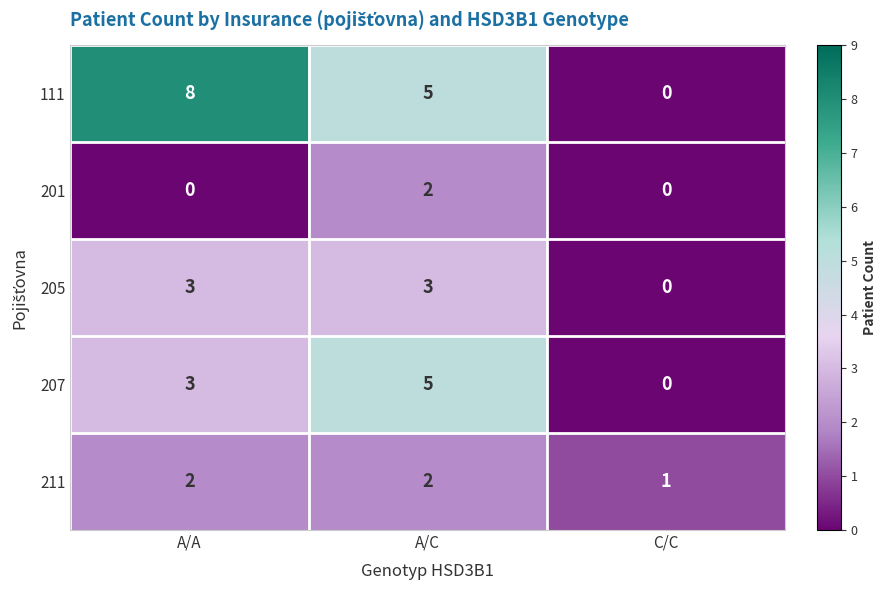

Is it true that 111 equals 8 at A/A?

True